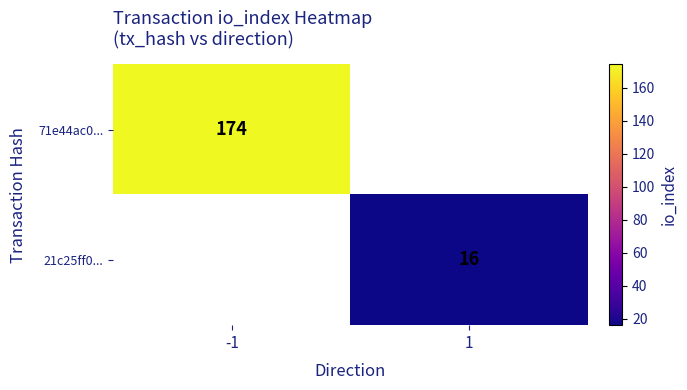

At how many categories does at least one series exceed 76?

1